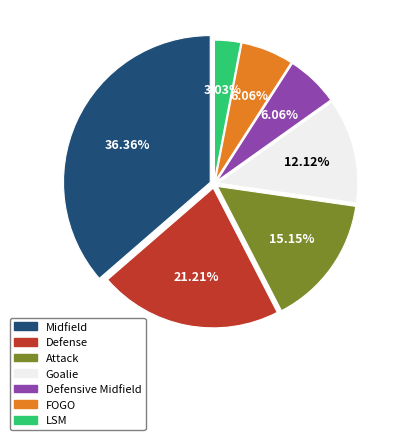

Which category has the smallest portion of the pie?

LSM